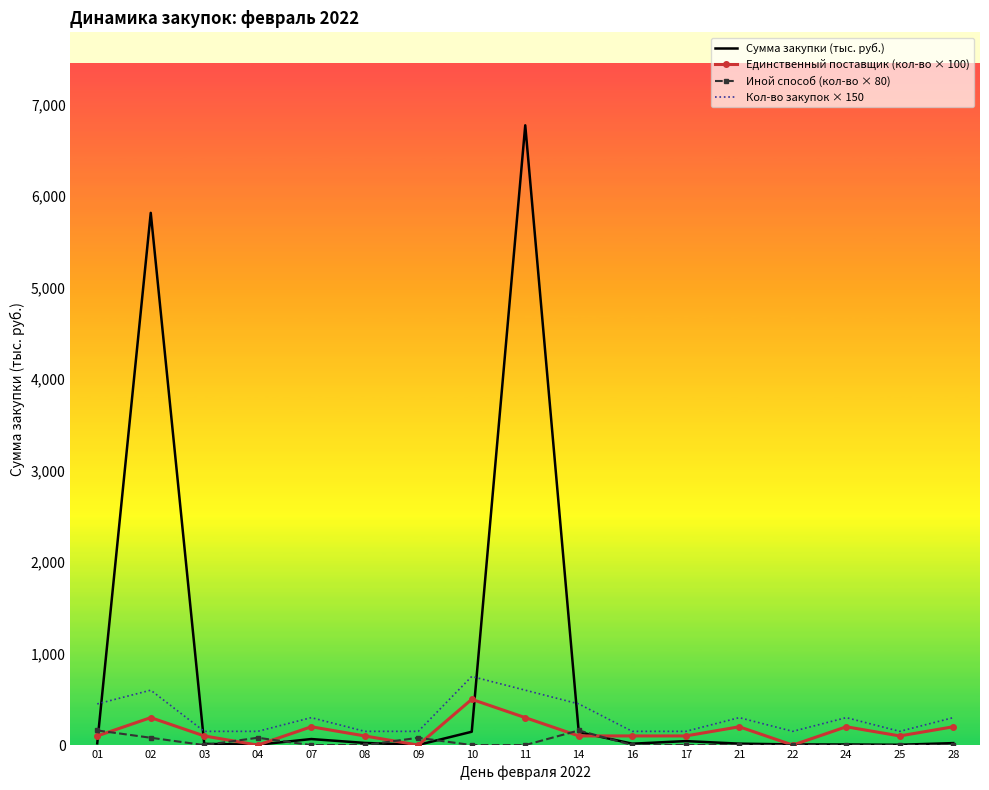

What is the maximum value for Иной способ (кол-во × 80)?

160.0